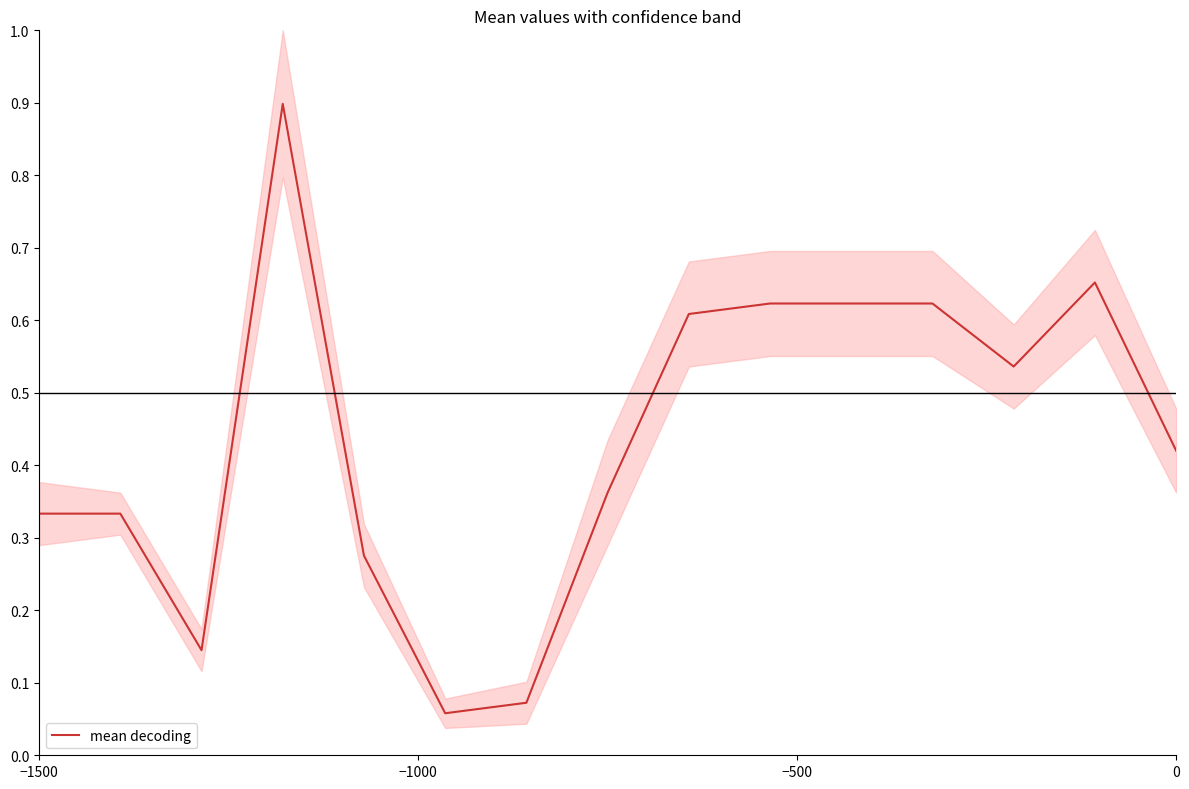

Is it true that the value at −500 is 0.3?

False